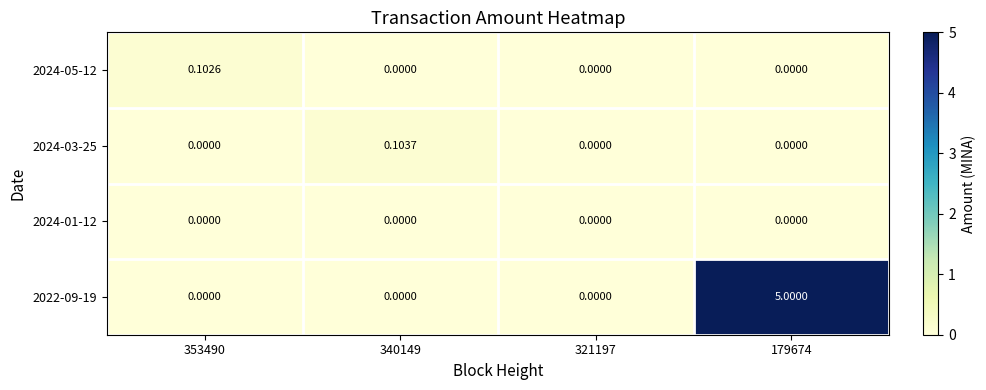

Is the value of 2024-05-12 at 353490 greater than the value of 2024-03-25 at 353490?

Yes